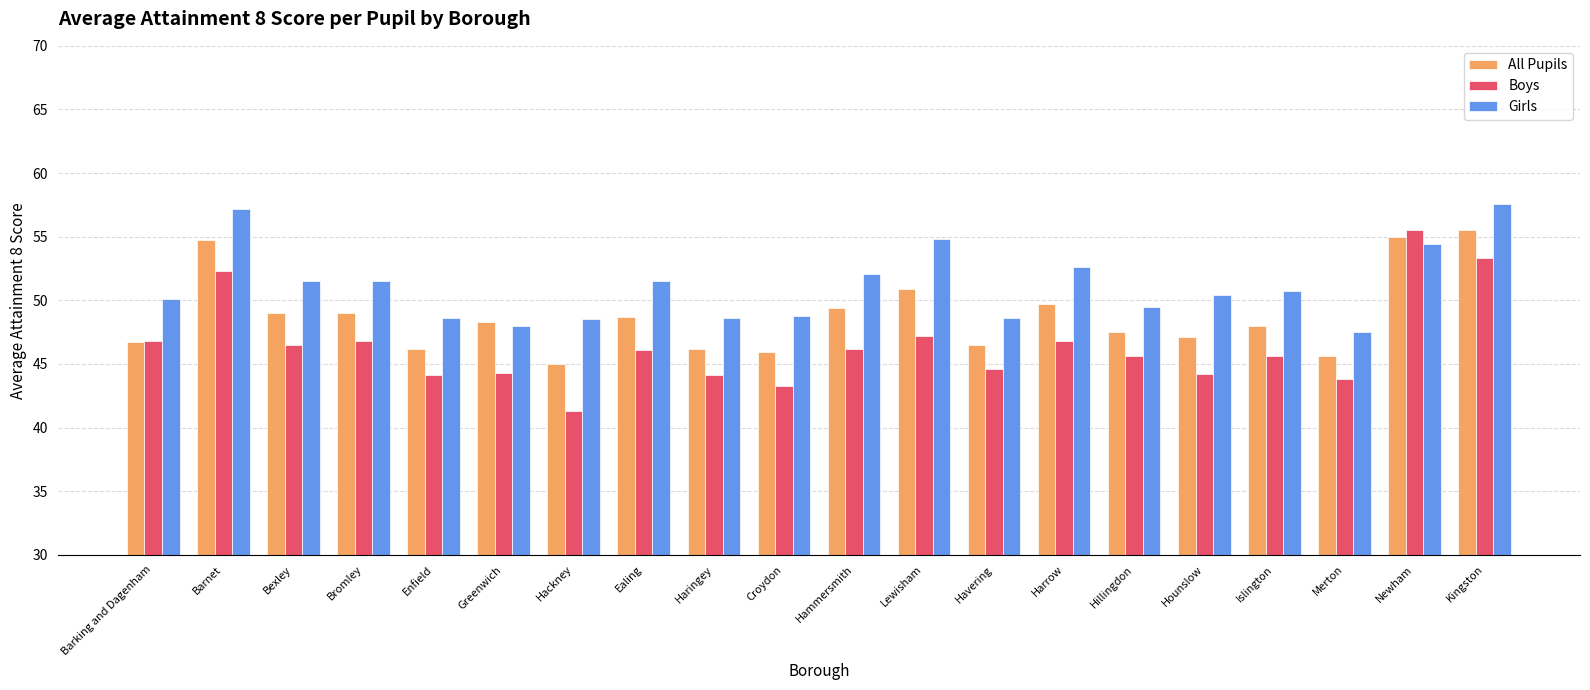

How many bars are there in each group?

3